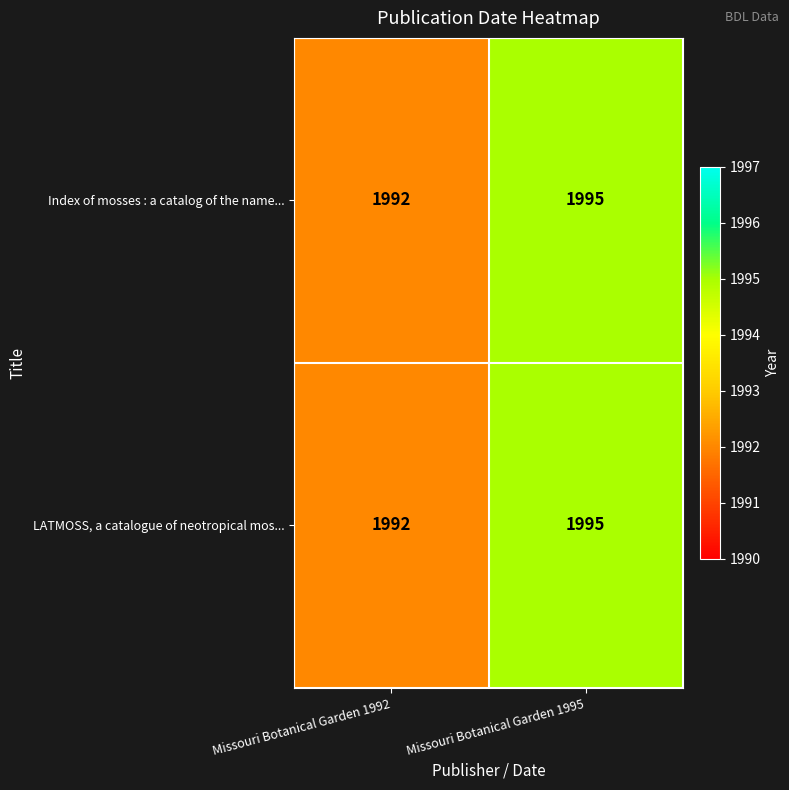

At which label does LATMOSS, a catalogue of neotropical mos... reach its minimum?

Missouri Botanical Garden 1992